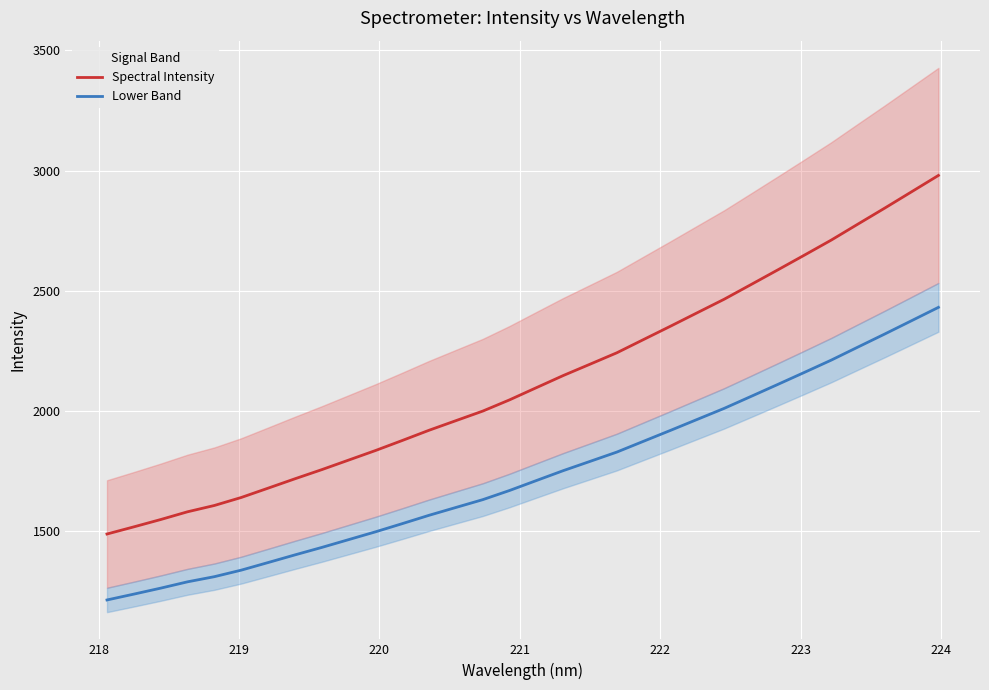

What is the maximum value for Lower Band?

2431.5